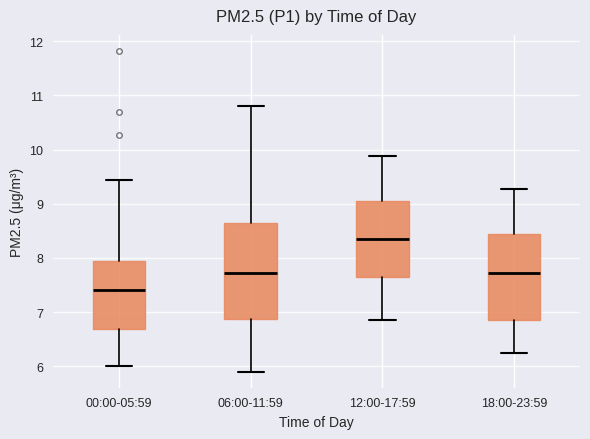

Which box is the tallest, from its lower edge to its upper edge?

06:00-11:59